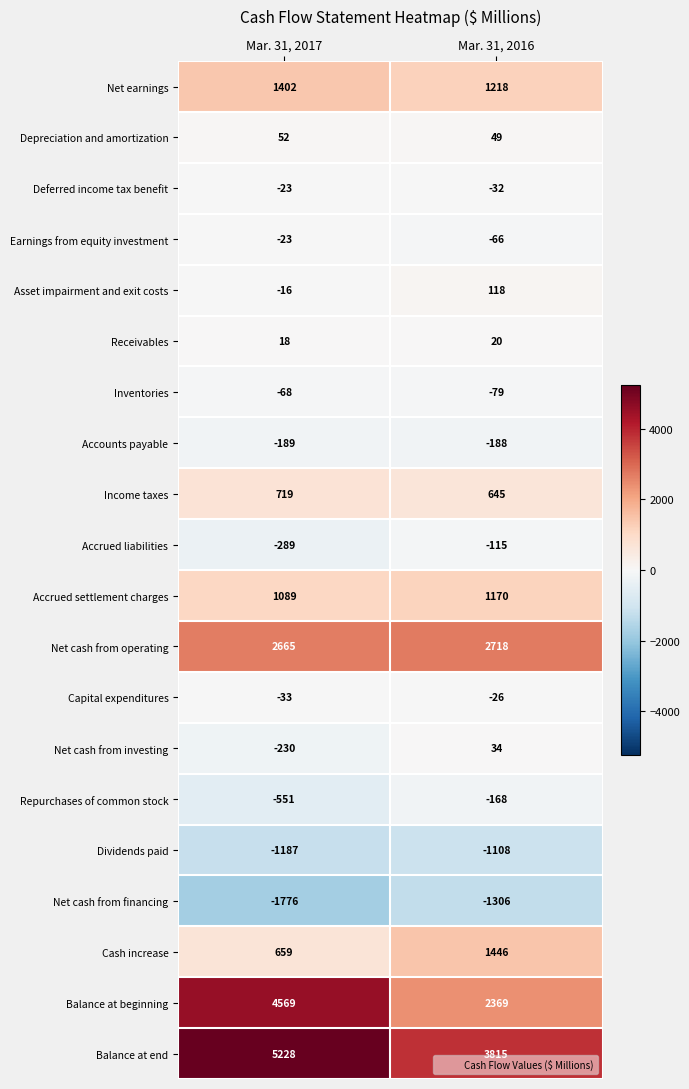

Count the number of data series in this chart.

20